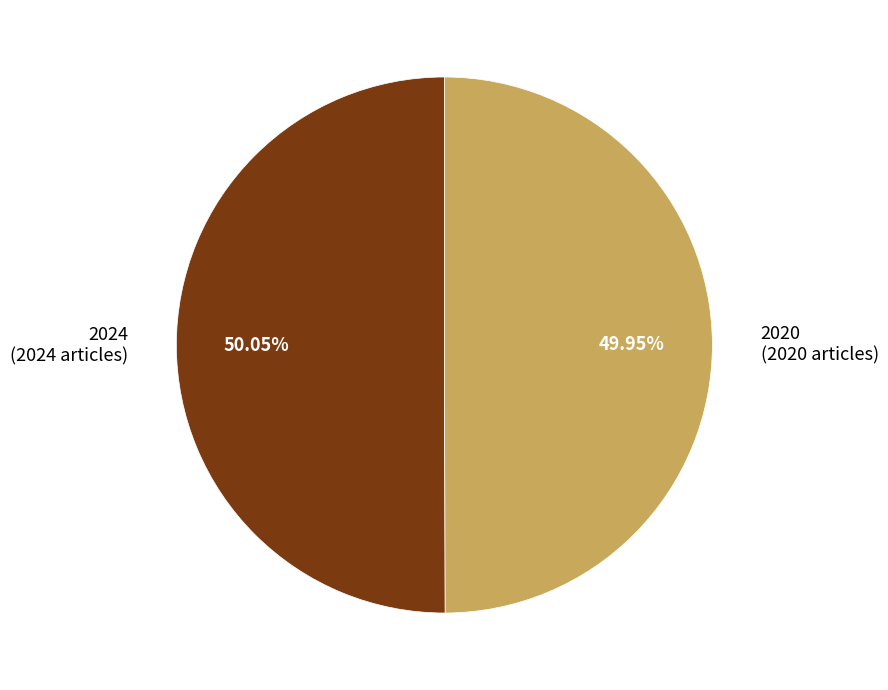

Is there a majority slice in this chart?

Yes